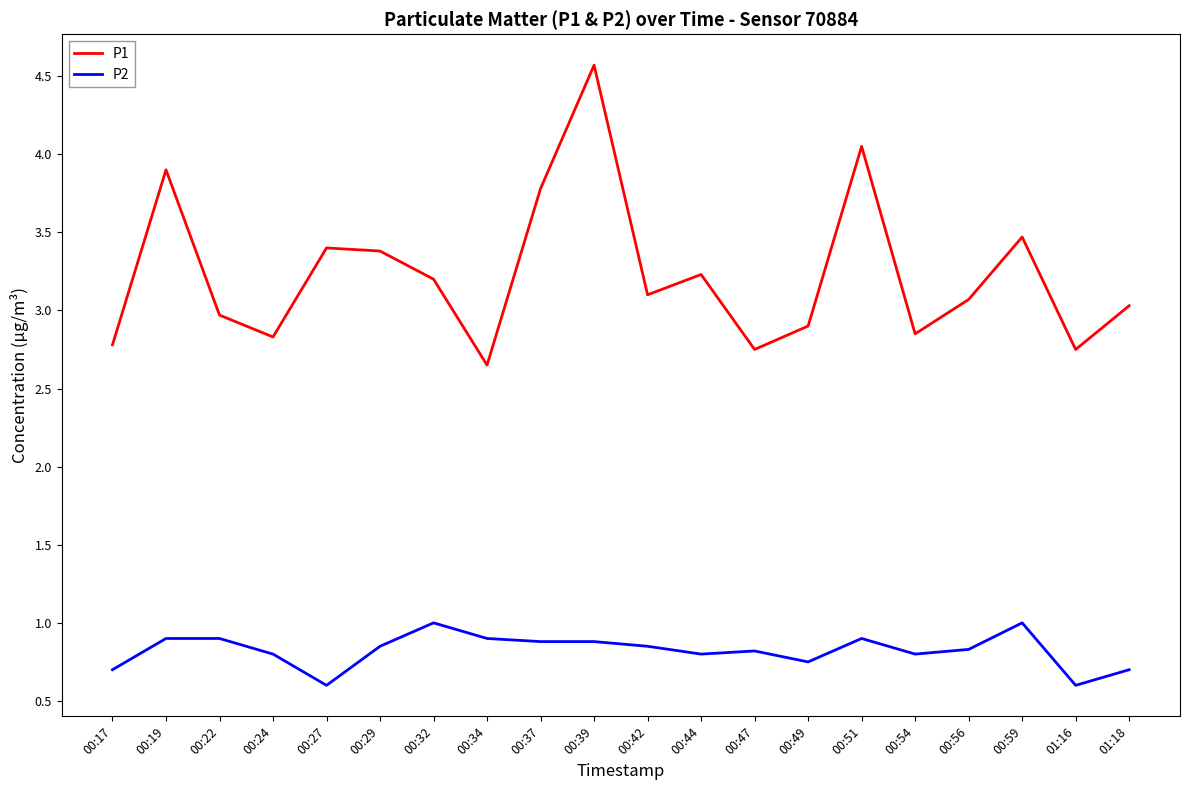

What position from the left is 00:42?

11